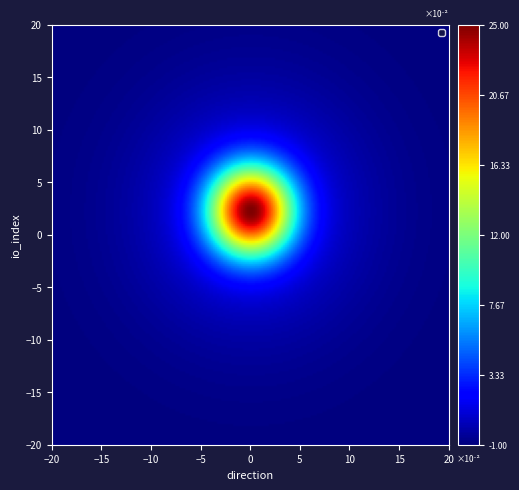

At which category does the chart reach its peak across all series?

1